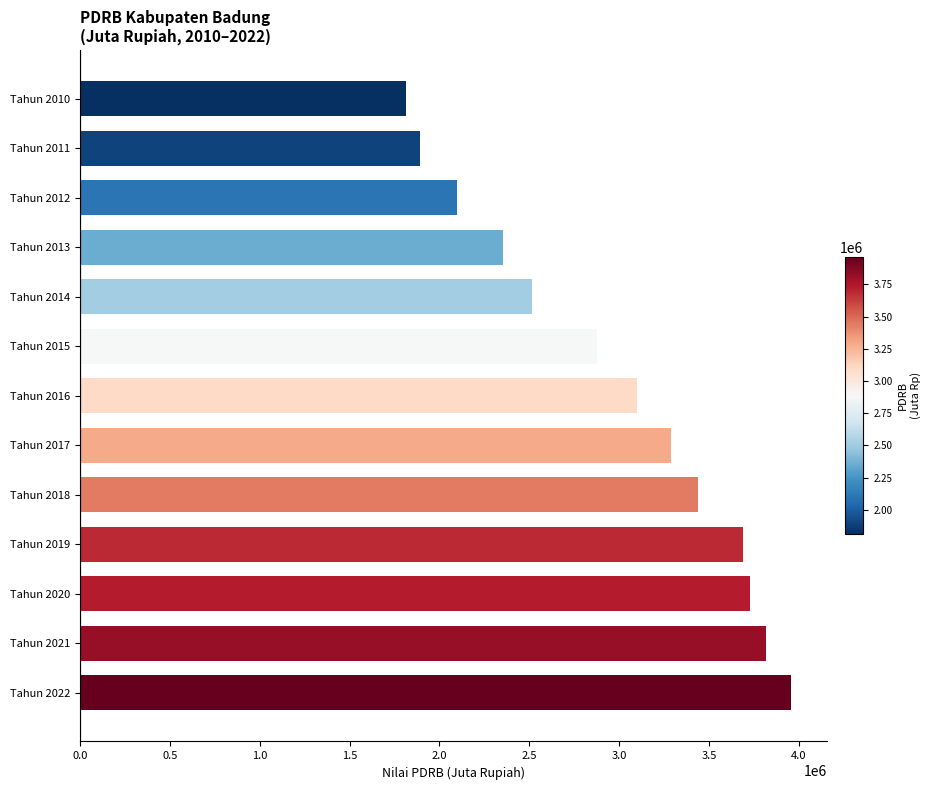

What is the difference between the maximum and minimum values?

2146046.7